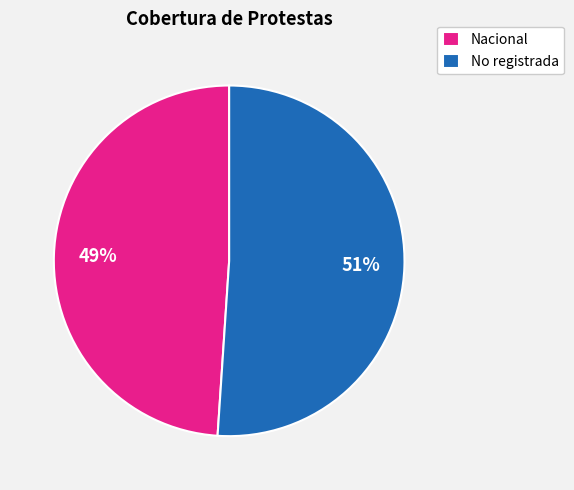

To the nearest percent, what percentage of the pie is Nacional?

49%